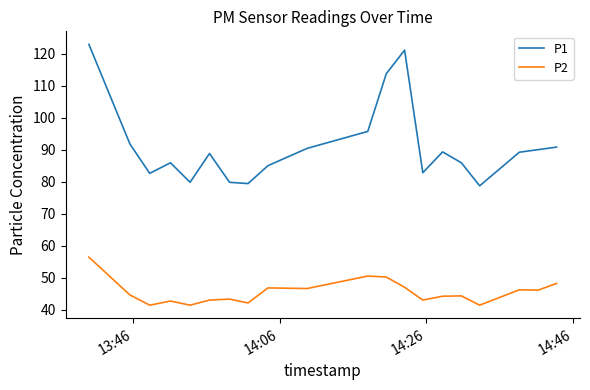

How many interior local peaks does the P1 series have?

4